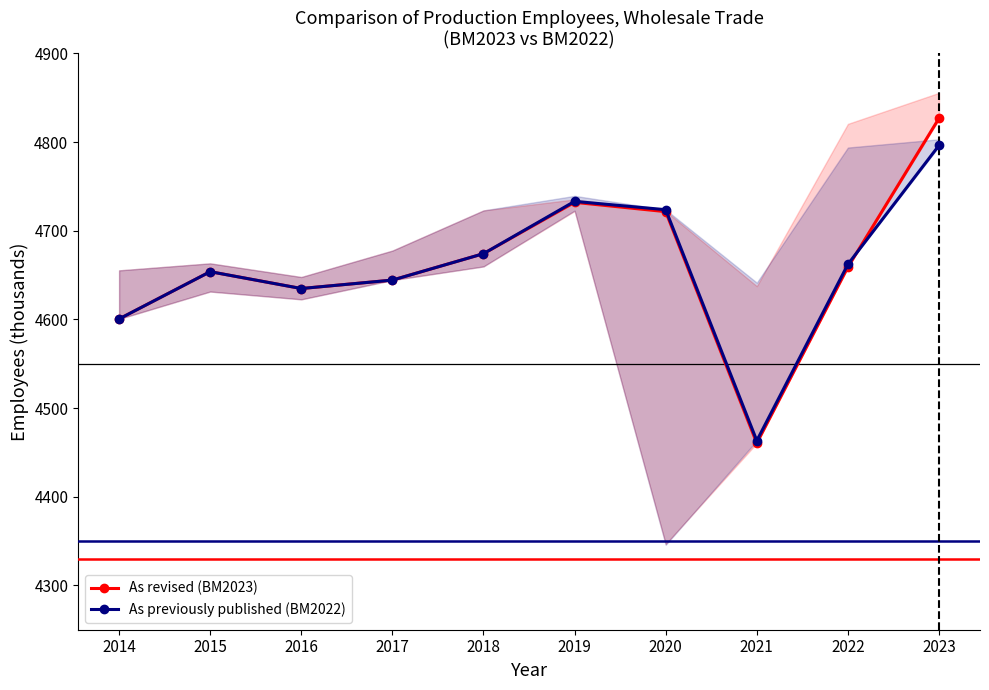

Does the chart display data point markers on the line(s)?

Yes